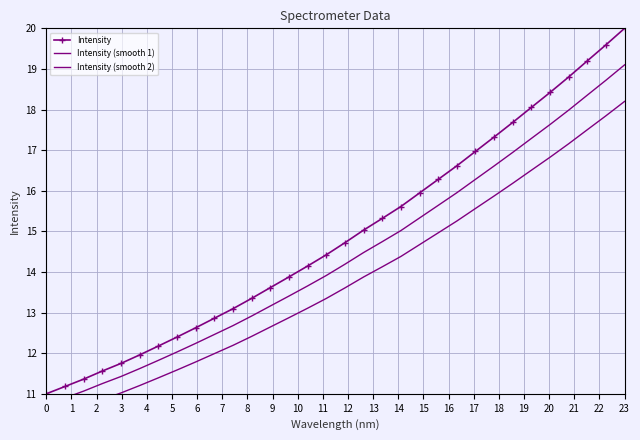

True or false: Intensity has more than 0 interior local peaks.

False